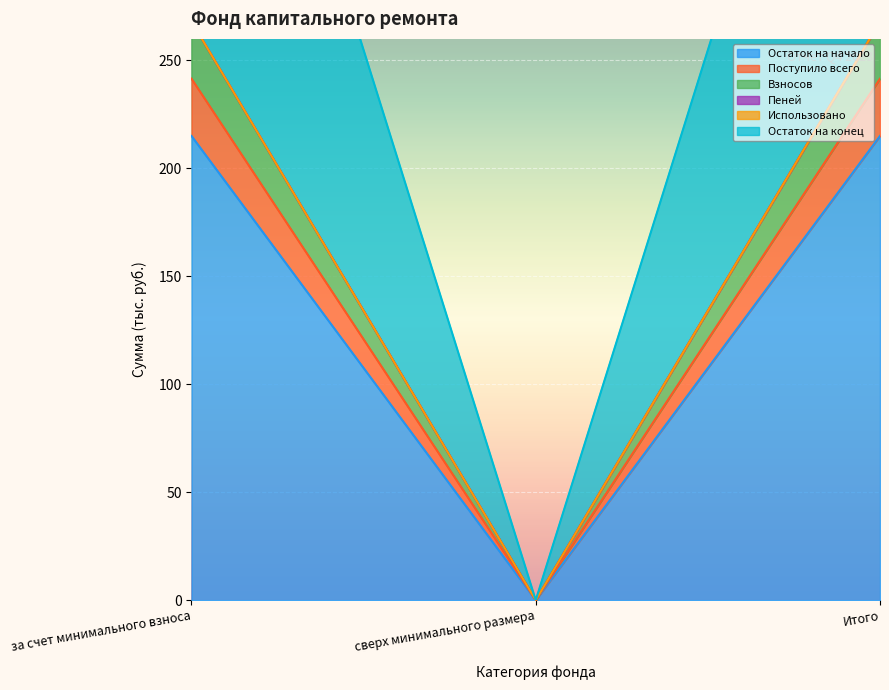

True or false: Остаток на начало has a value of 215.0 at за счет минимального взноса.

True